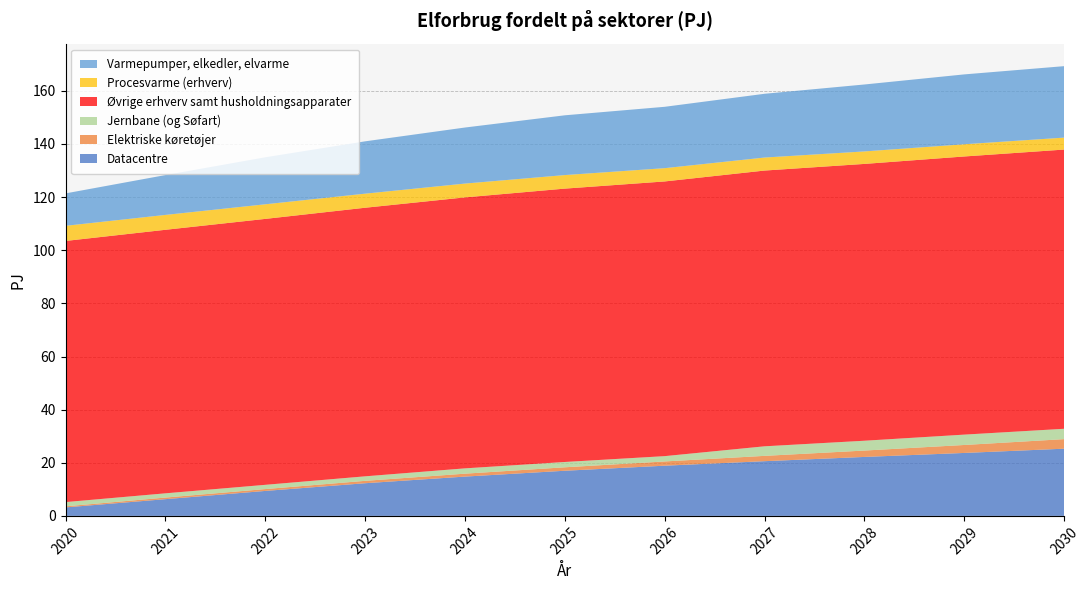

Reading right to left, transcribe all the data shown in this chart.

Datacentre: 25.3	23.7	22.2	20.6	18.9	17.0	14.8	12.3	9.4	6.3	3.2
Elektriske køretøjer: 3.6	3.0	2.4	2.0	1.6	1.3	1.1	0.9	0.7	0.6	0.4
Jernbane (og Søfart): 3.9	3.9	3.7	3.6	2.0	2.0	2.0	1.7	1.6	1.6	1.6
Øvrige erhverv samt husholdningsapparater: 105.1	104.7	104.2	103.8	103.4	102.9	102.0	101.1	100.1	99.2	98.3
Procesvarme (erhverv): 4.5	4.6	4.7	4.9	5.0	5.1	5.2	5.3	5.5	5.6	5.7
Varmepumper, elkedler, elvarme: 26.9	26.3	25.2	24.0	23.1	22.5	21.1	19.7	17.7	15.0	12.2